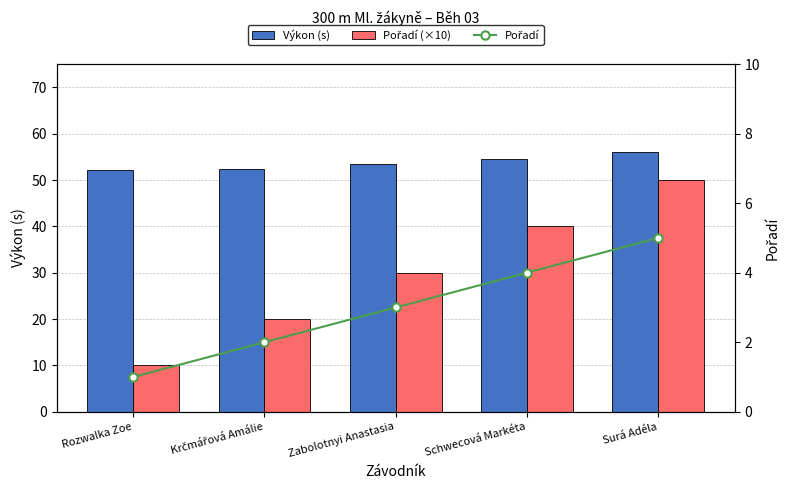

What is the difference between the highest and lowest values at Surá Adéla?

51.0